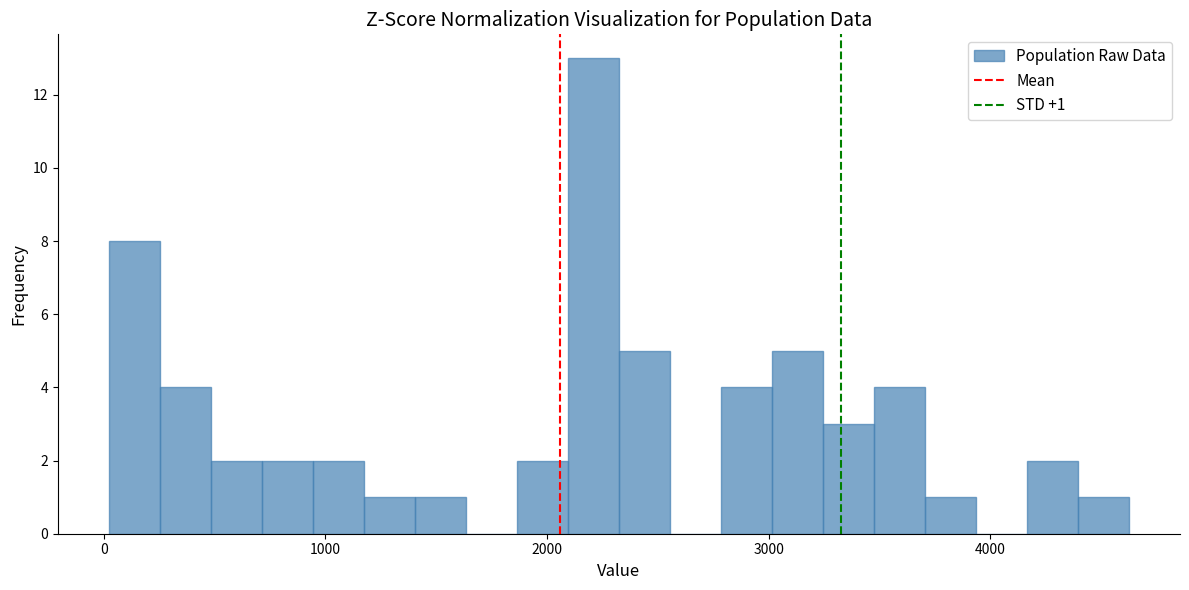

Read against the x-axis, roughly where is the centre of the tallest bar?

2200